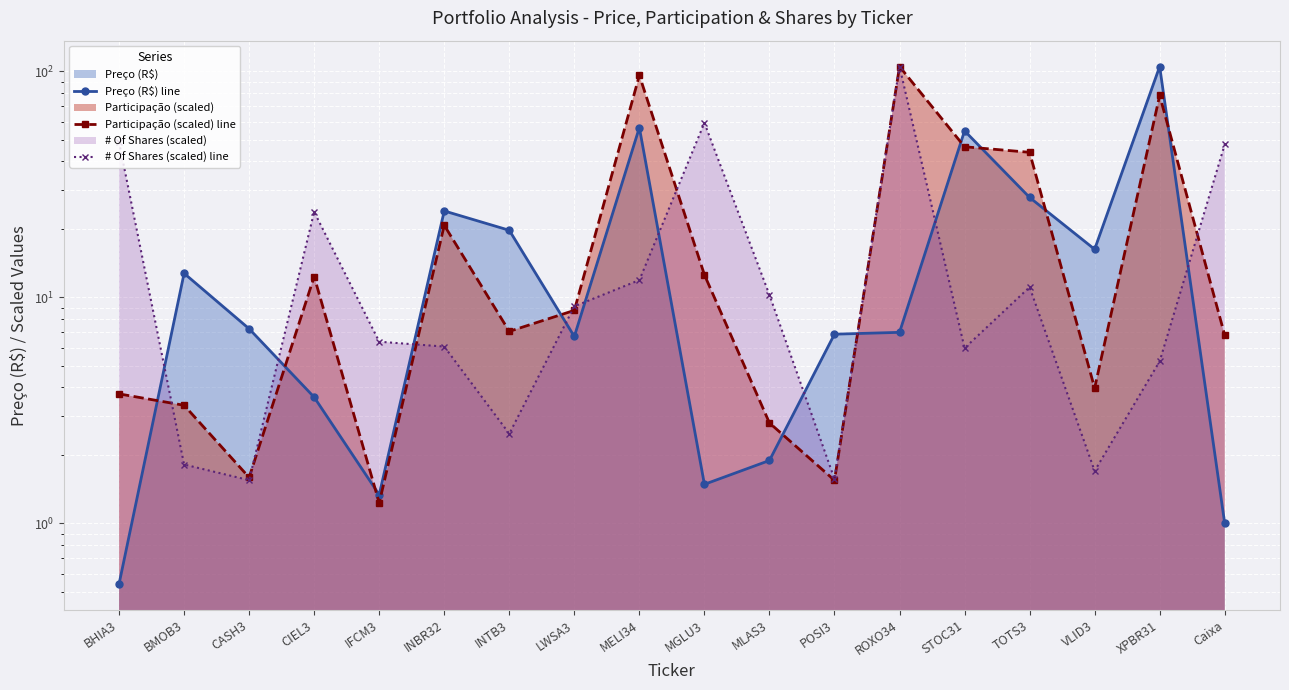

True or false: Participação (scaled) line and Preço (R$) line cross at least once.

True